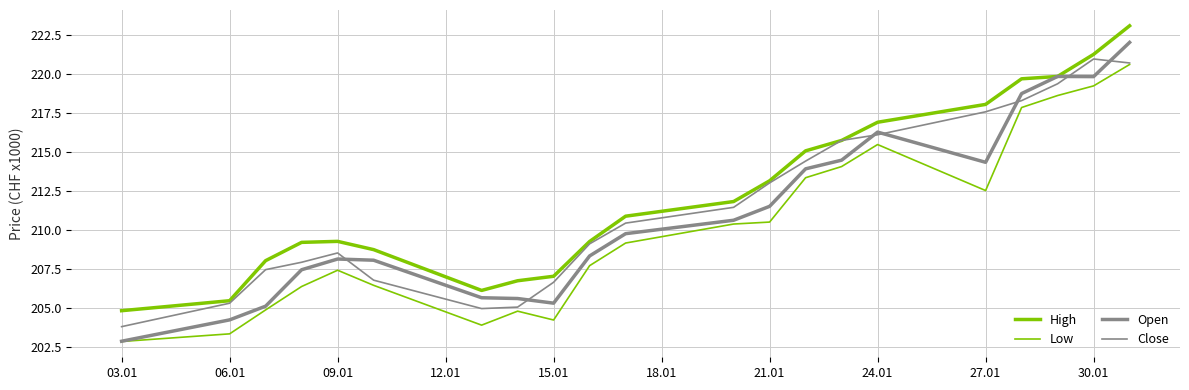

How many values in the Close series are below 210?

10